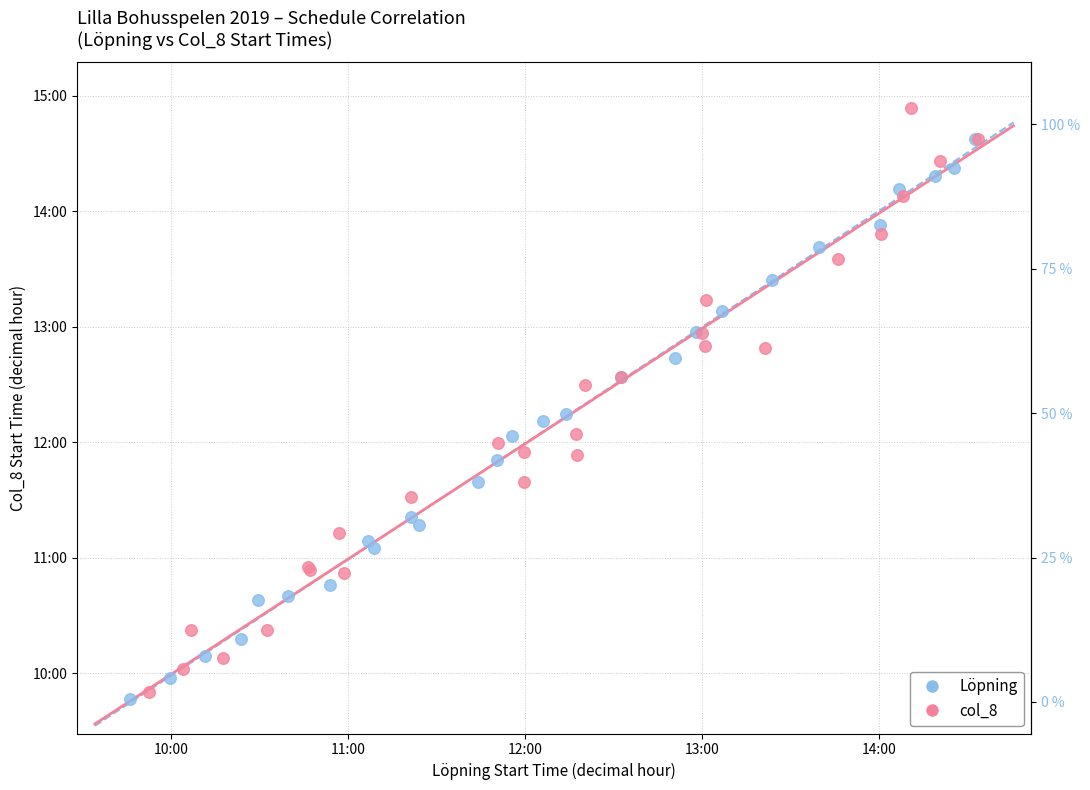

Which series has the largest Y range (max minus min)?

col_8